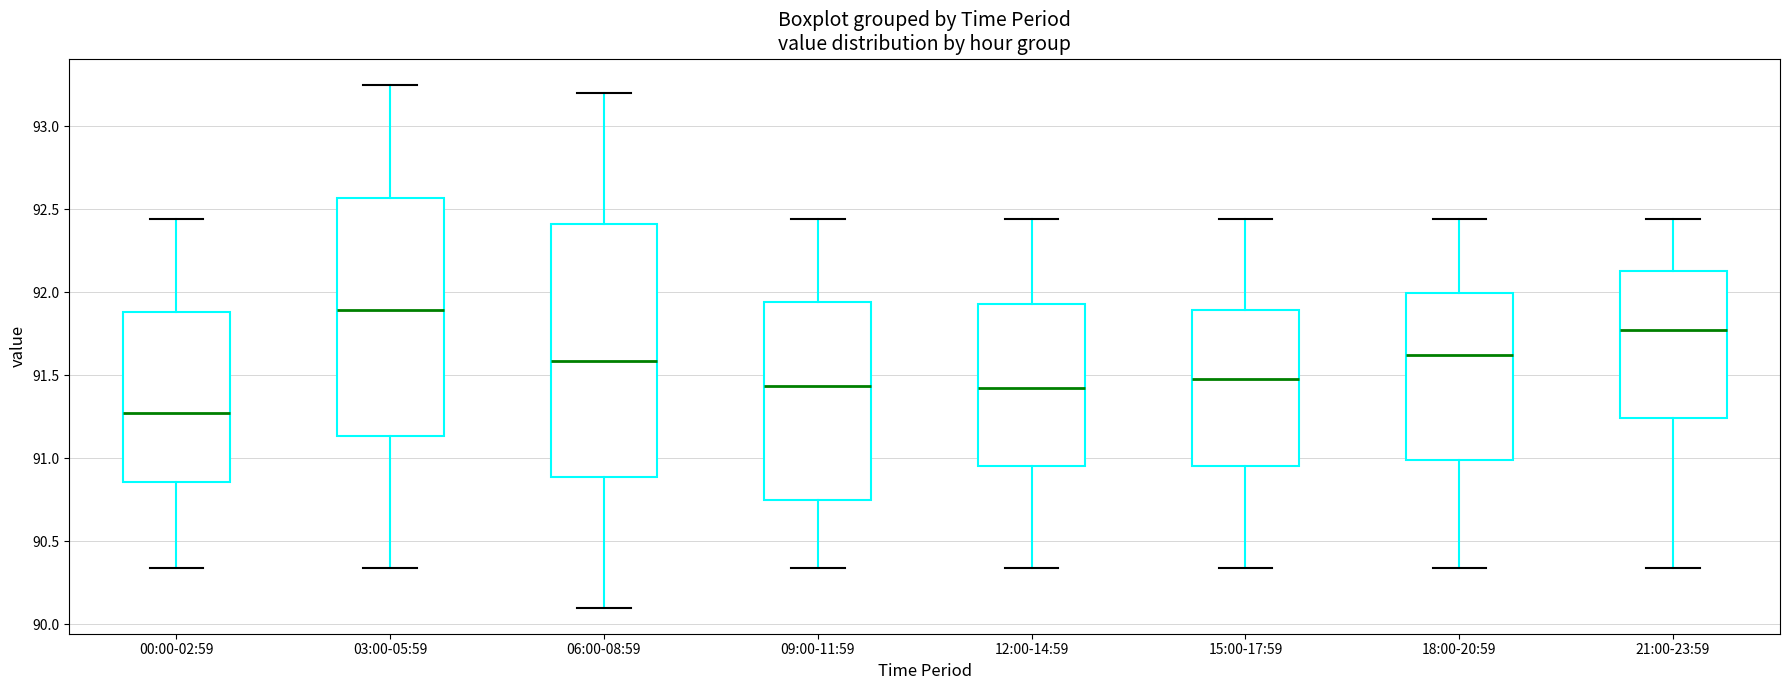

Reading left to right, transcribe this box plot: for each box, give where its median line is, the range the box spans, and where its two whiskers end, as read against the y-axis. The values are not printed on the chart, so give them approximately, as read against the axis.

00:00-02:59: median 91.25, box 90.85 to 91.90, whiskers 90.35 to 92.45
03:00-05:59: median 91.90, box 91.15 to 92.55, whiskers 90.35 to 93.25
06:00-08:59: median 91.60, box 90.90 to 92.40, whiskers 90.10 to 93.20
09:00-11:59: median 91.45, box 90.75 to 91.95, whiskers 90.35 to 92.45
12:00-14:59: median 91.40, box 90.95 to 91.95, whiskers 90.35 to 92.45
15:00-17:59: median 91.50, box 90.95 to 91.90, whiskers 90.35 to 92.45
18:00-20:59: median 91.60, box 91.00 to 92.00, whiskers 90.35 to 92.45
21:00-23:59: median 91.80, box 91.25 to 92.15, whiskers 90.35 to 92.45